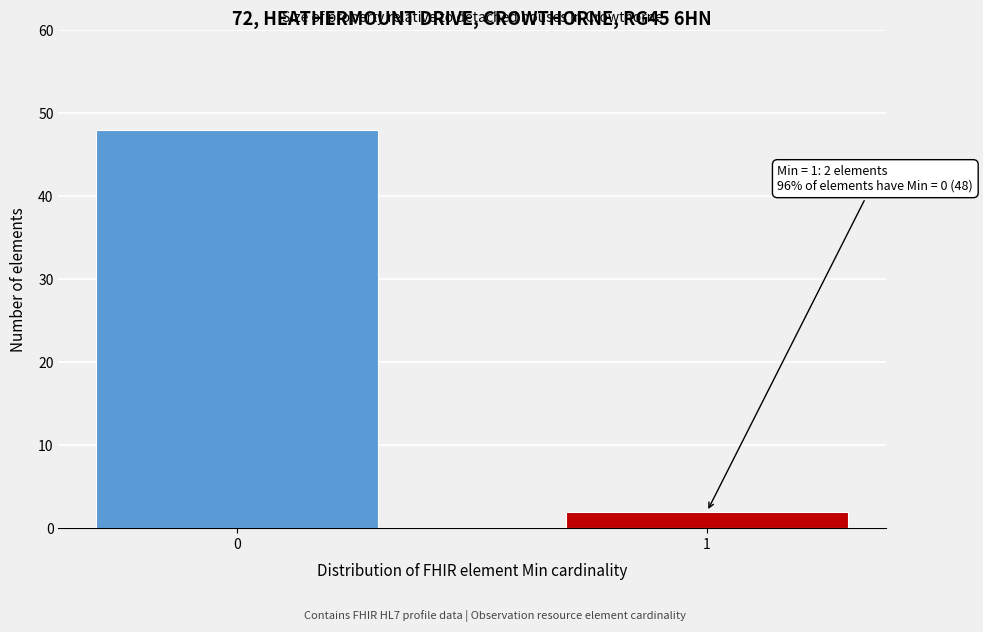

Reading left to right, list all the values displayed in this chart.

0=48	1=2